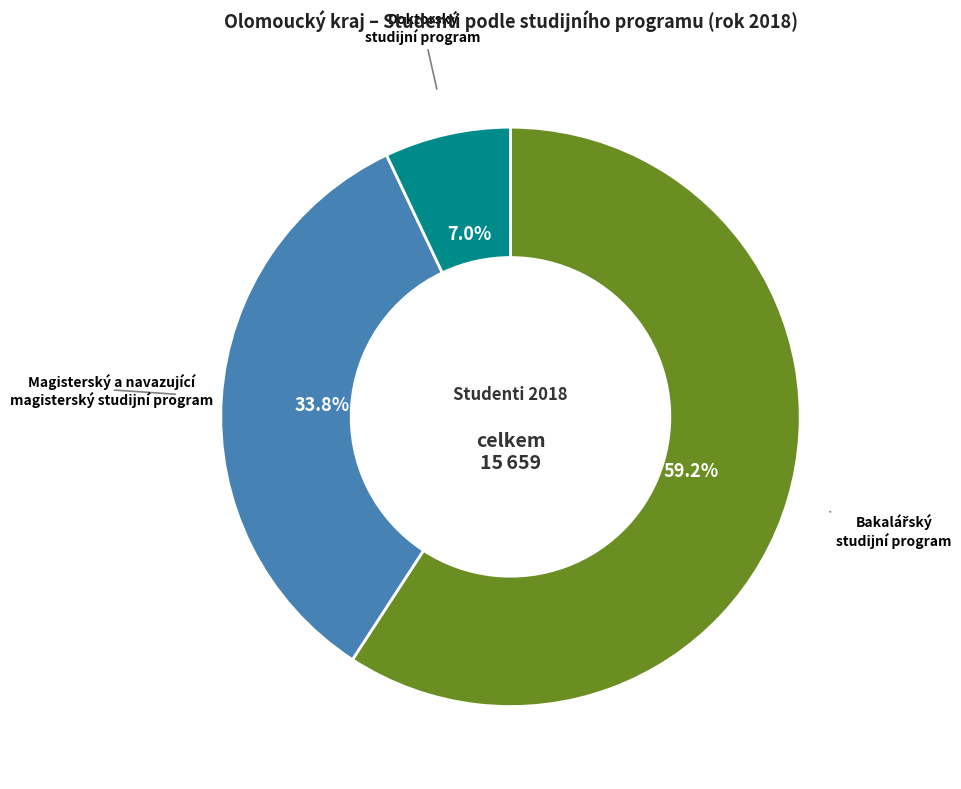

Between Doktorský studijní program and Magisterský a navazující magisterský studijní program, which is larger?

Magisterský a navazující magisterský studijní program